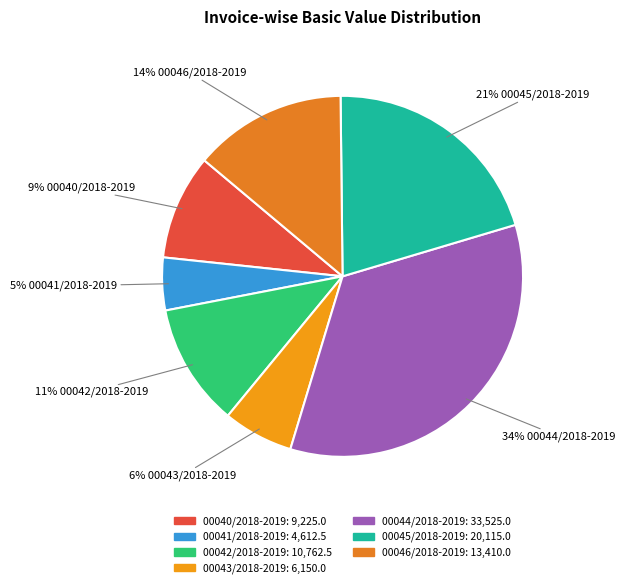

Which slice is the smallest?

00041/2018-2019